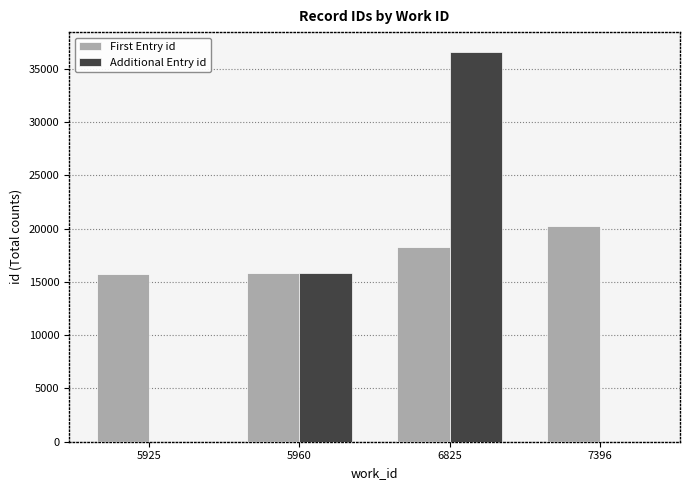

At which category does the chart reach its peak across all series?

6825